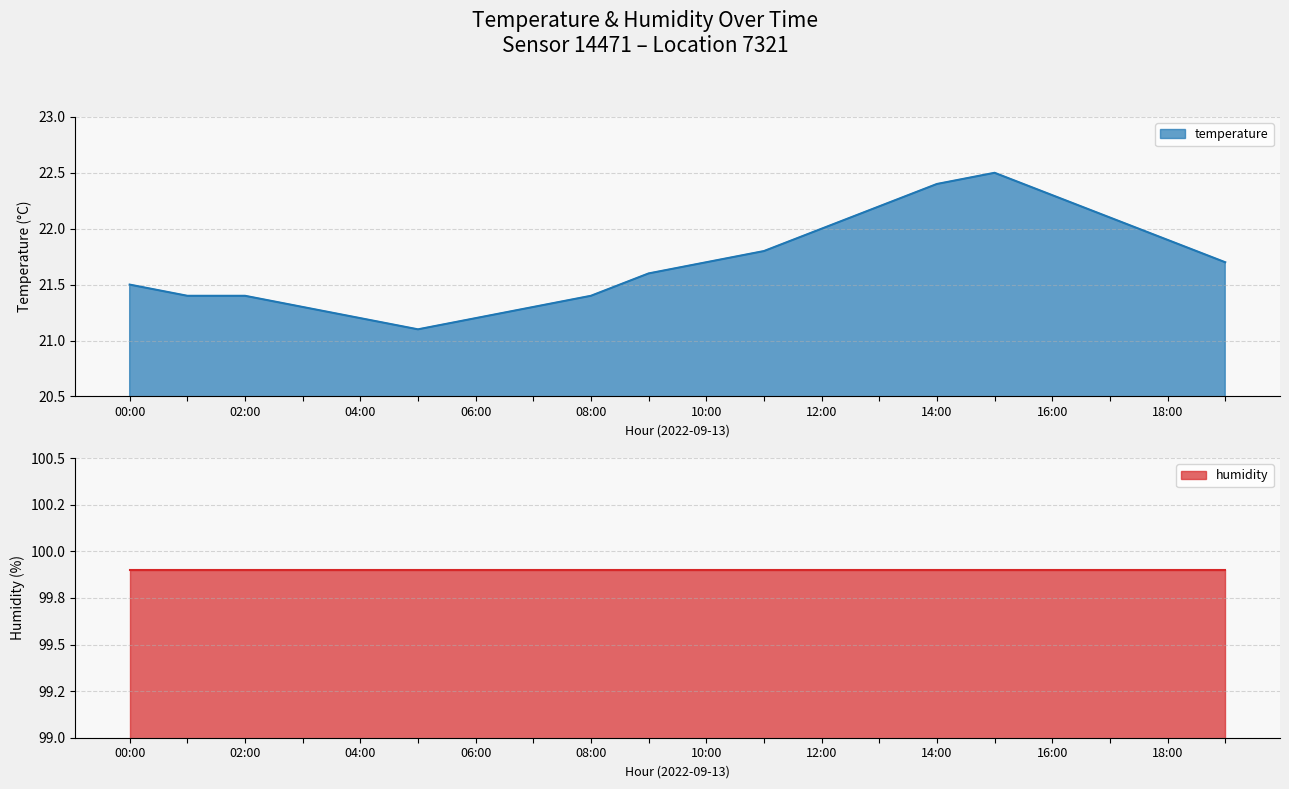

True or false: temperature has a value of 31.4 at 02:00.

False